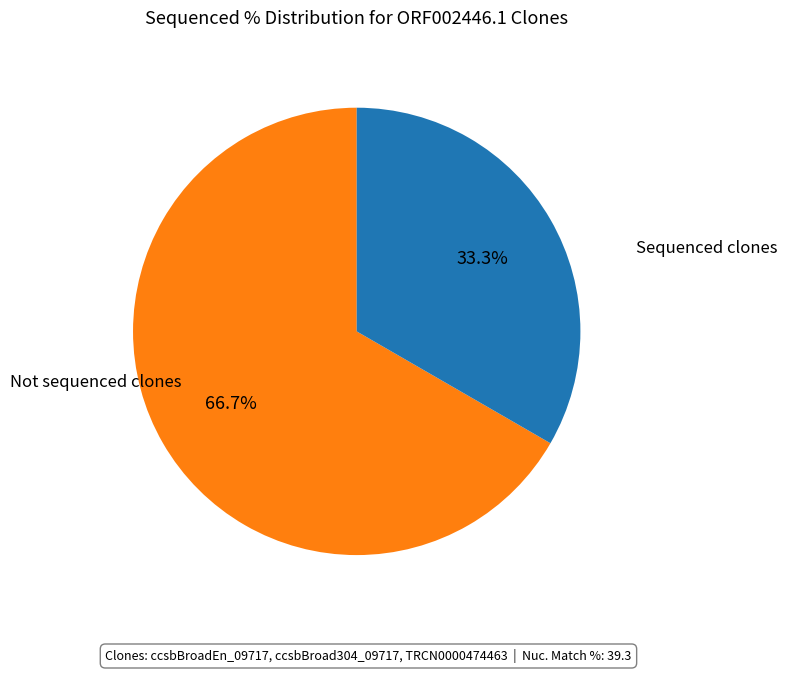

Does any single category account for the majority?

Yes